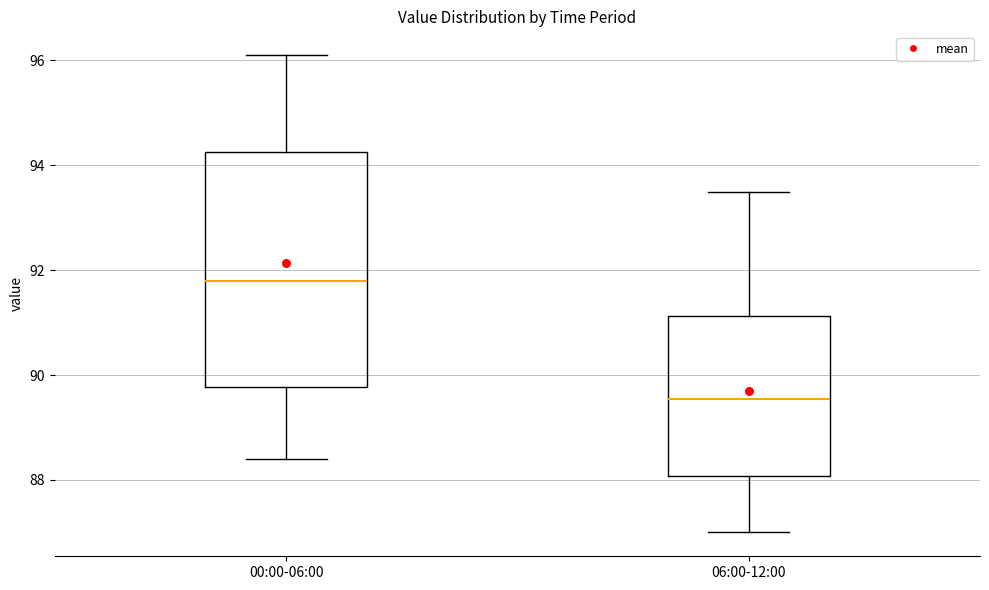

Which box has the lowest median line?

06:00-12:00